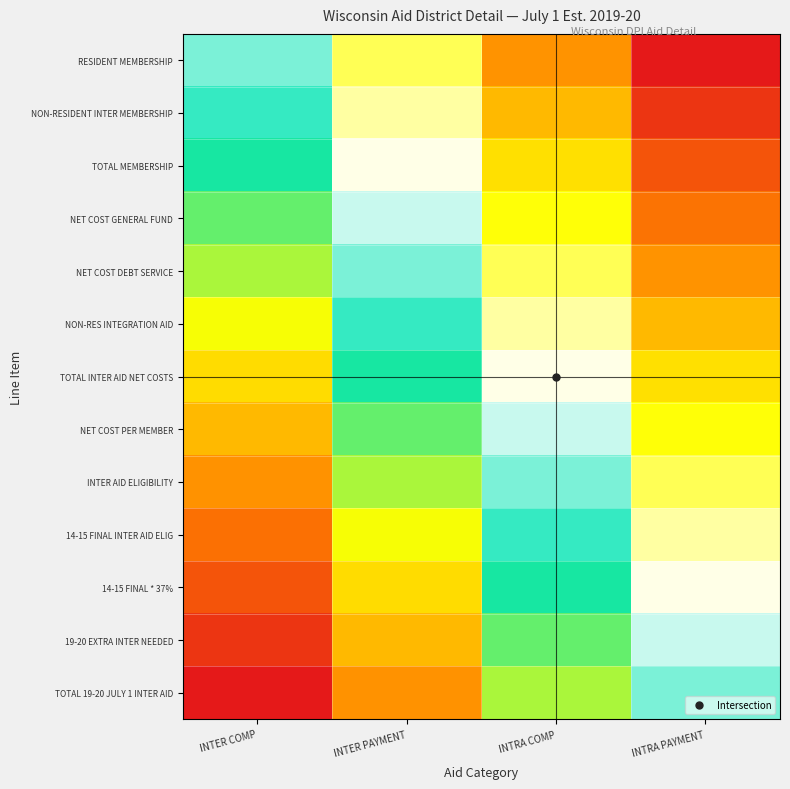

At INTRA COMP, list the series in order from largest to smallest.

TOTAL 19-20 JULY 1 INTER AID, 19-20 EXTRA INTER NEEDED, 14-15 FINAL * 37%, 14-15 FINAL INTER AID ELIG, INTER AID ELIGIBILITY, NET COST PER MEMBER, TOTAL INTER AID NET COSTS, NON-RES INTEGRATION AID, NET COST DEBT SERVICE, NET COST GENERAL FUND, TOTAL MEMBERSHIP, NON-RESIDENT INTER MEMBERSHIP, RESIDENT MEMBERSHIP